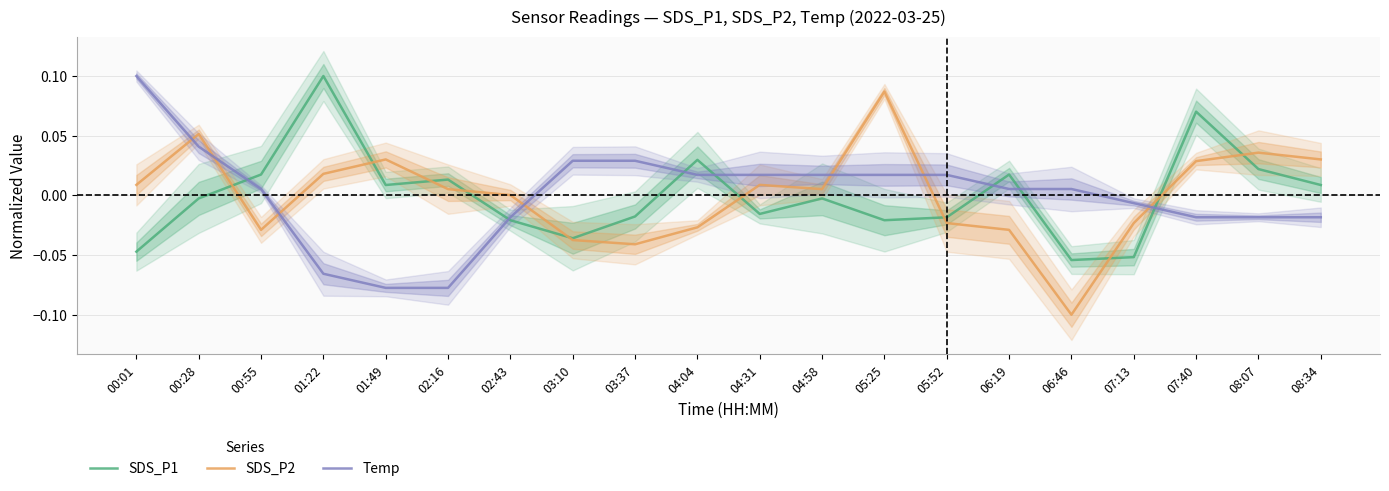

True or false: SDS_P2 has more than 1 interior local peaks.

True